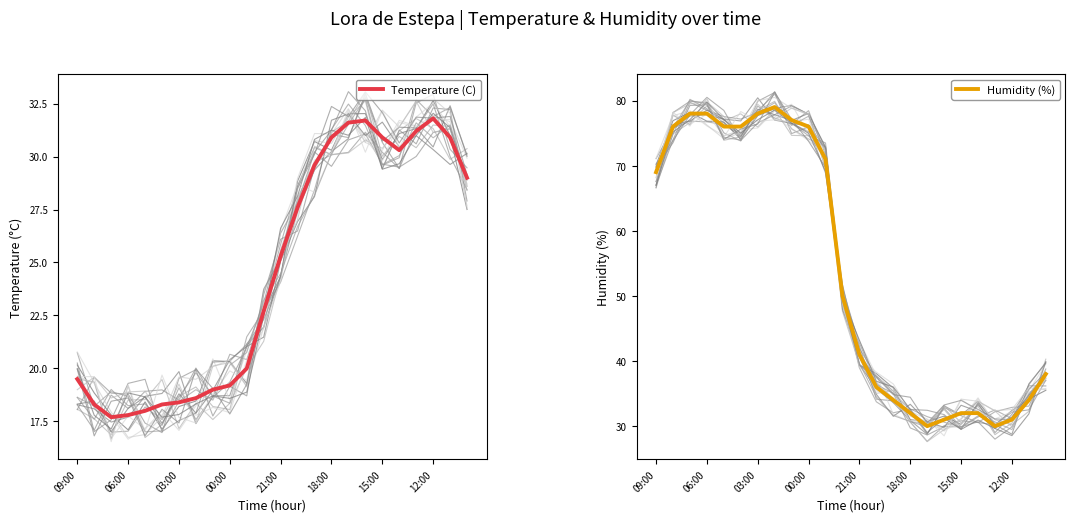

What is the highest value of the Temperature (C) series?

31.8